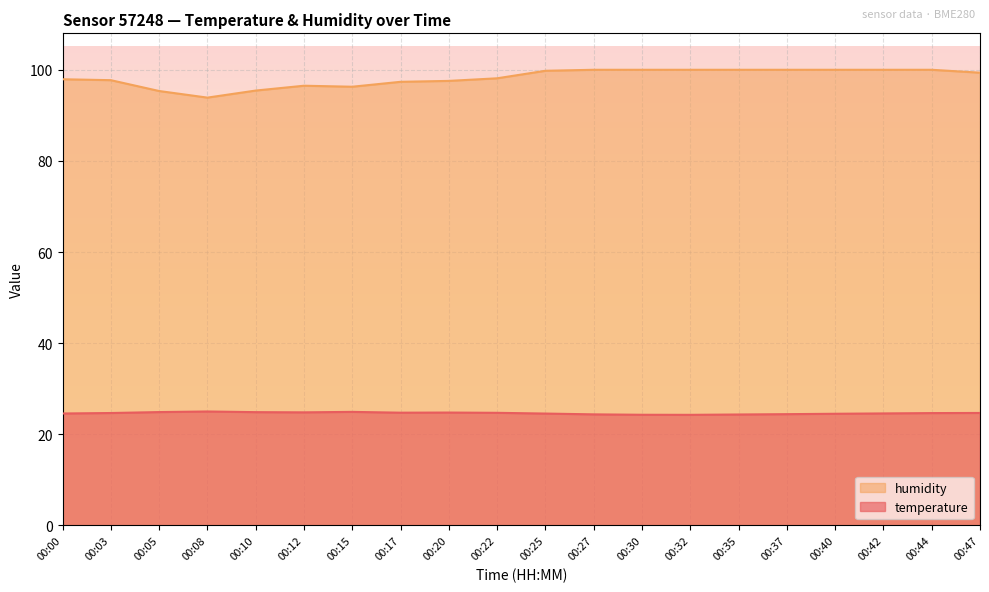

What is the total value across all series at 00:08?

118.9